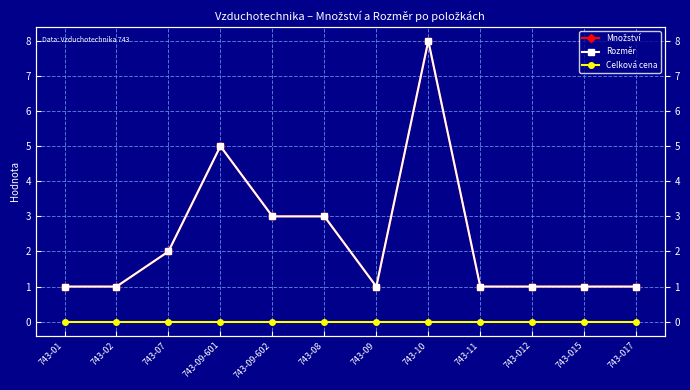

Is this an area chart (filled region under the line)?

No